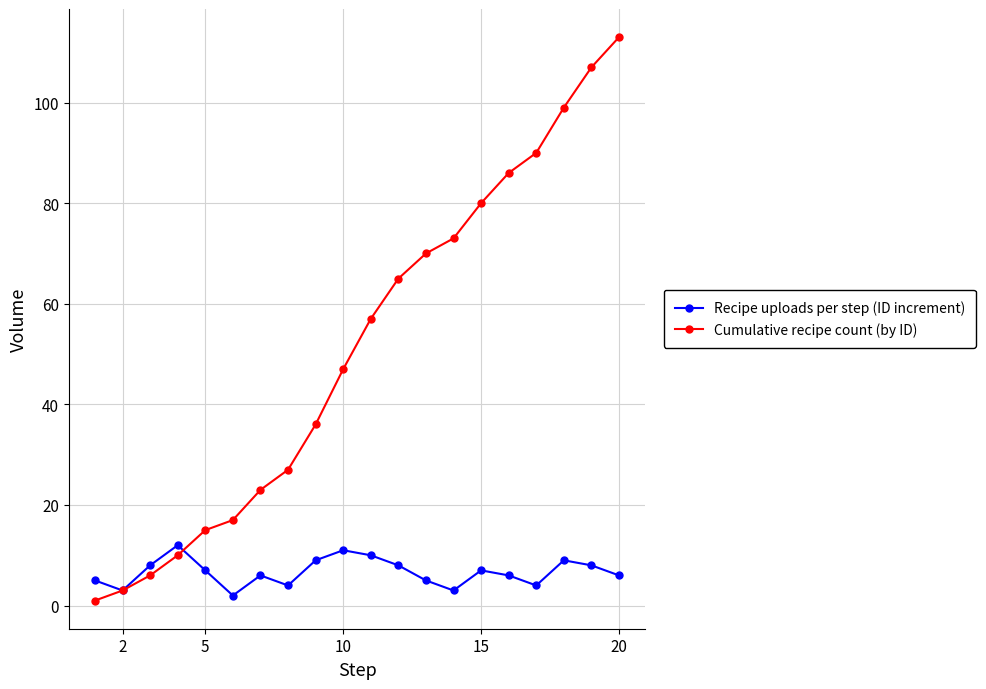

What is the highest value of the Cumulative recipe count (by ID) series?

113